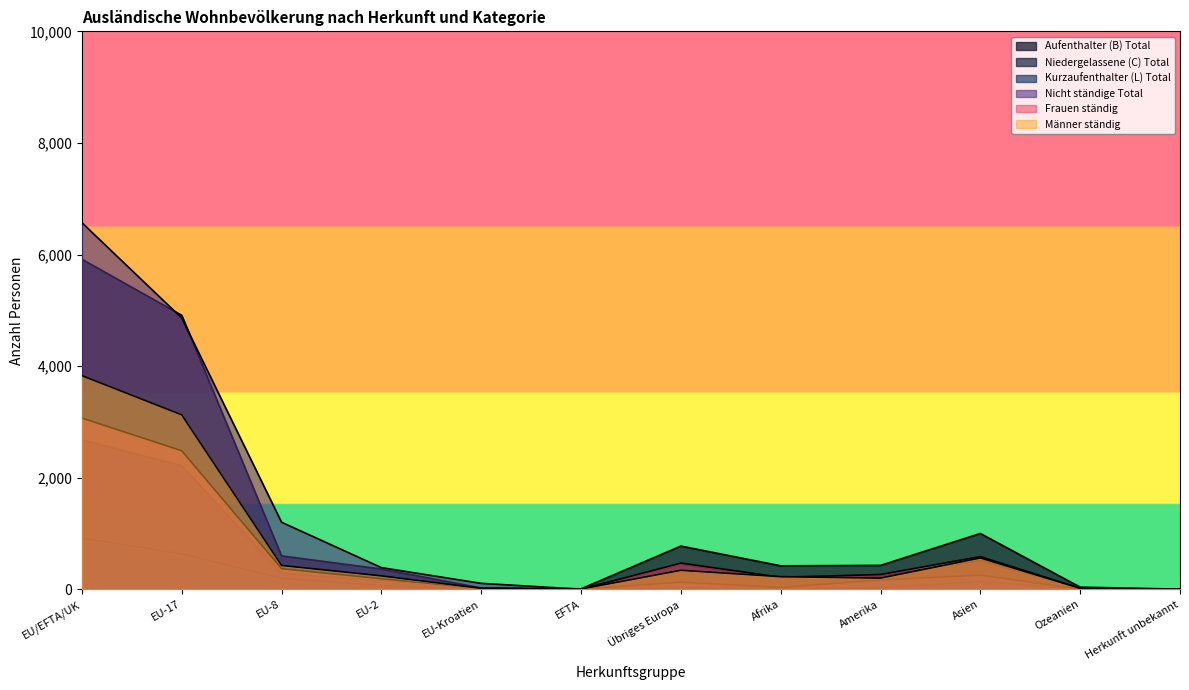

What position from the left is EU-2?

4